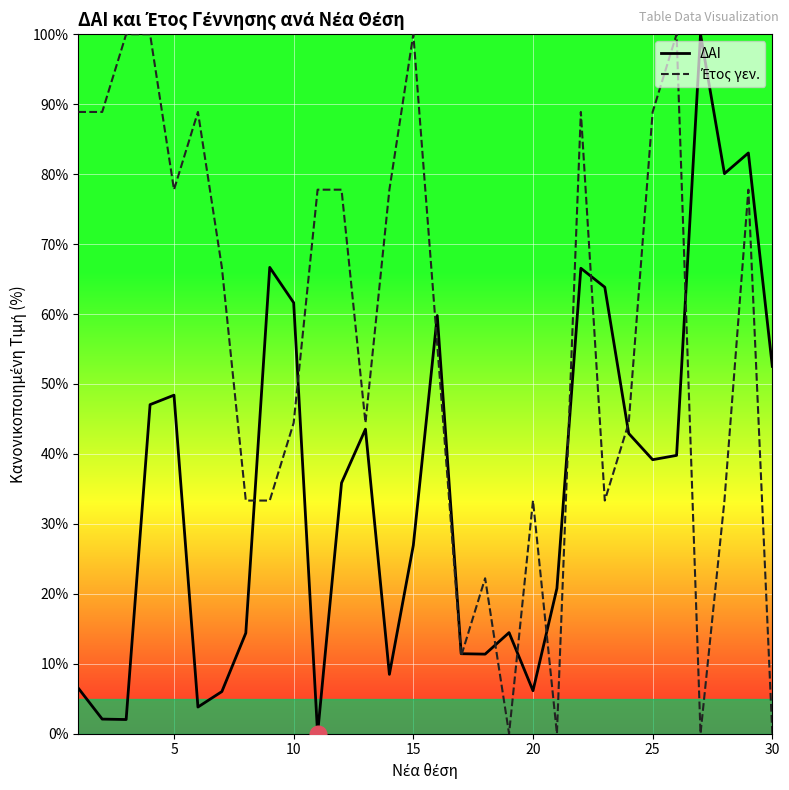

In ΔΑΙ, how many points are lower than both neighbors (excluding endpoints)?

8